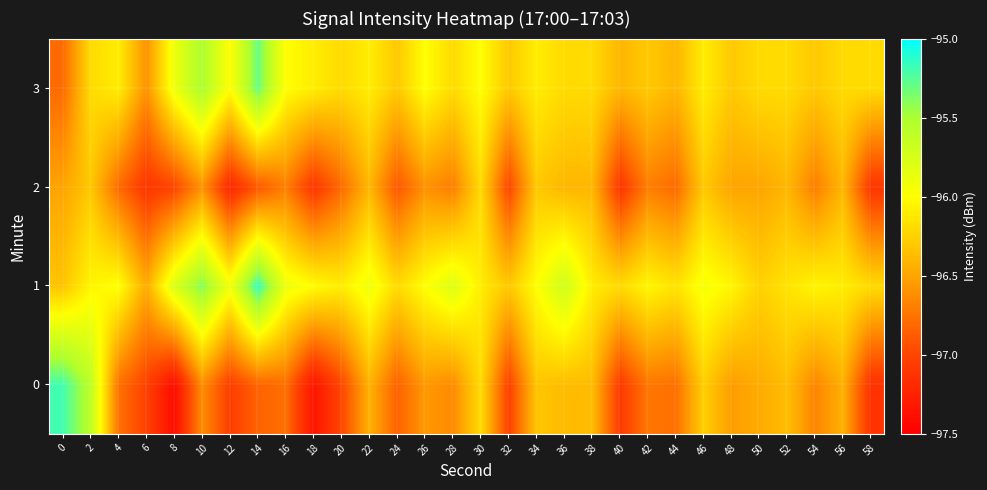

What is the difference between the highest and lowest values at 20?

0.9